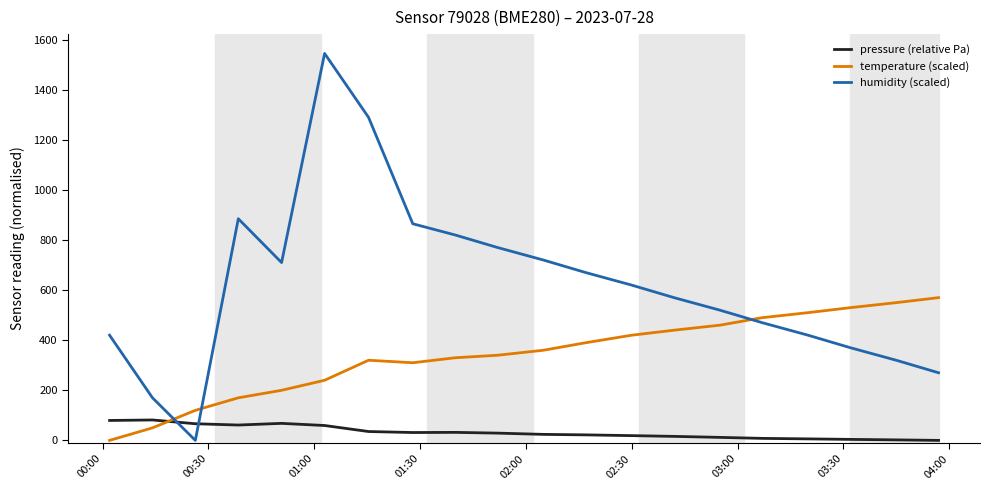

Which series has the largest total across all categories?

humidity (scaled)